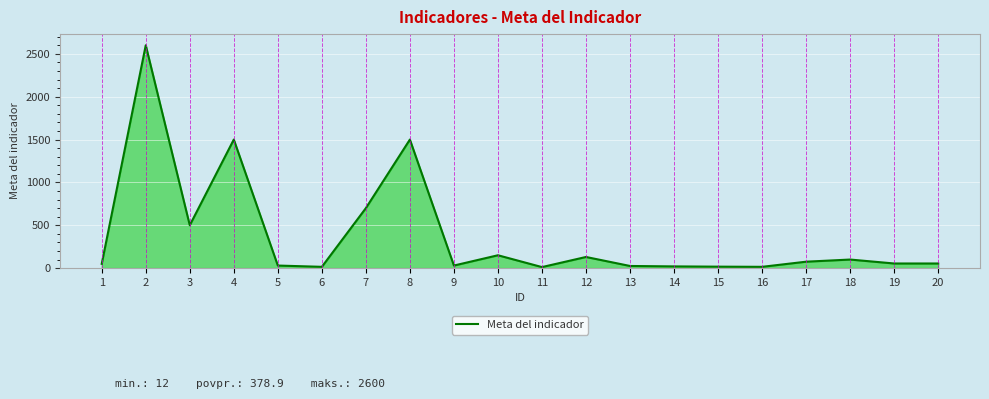

How many lines are shown in the chart?

1